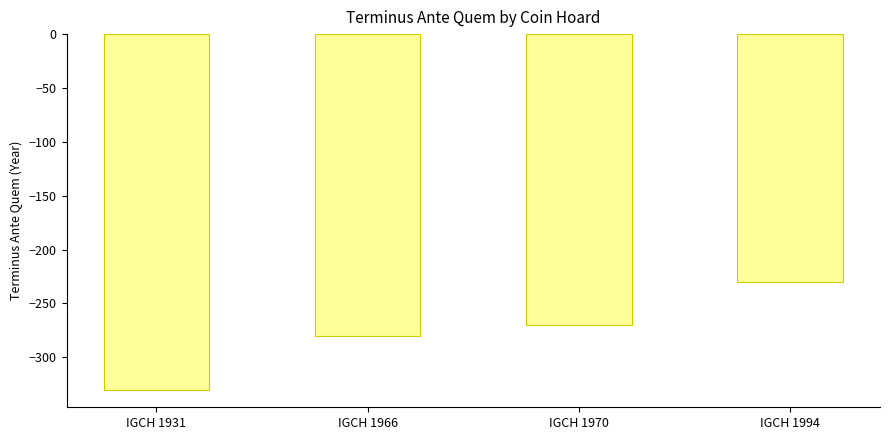

Is it true that the value at IGCH 1966 is -176?

False